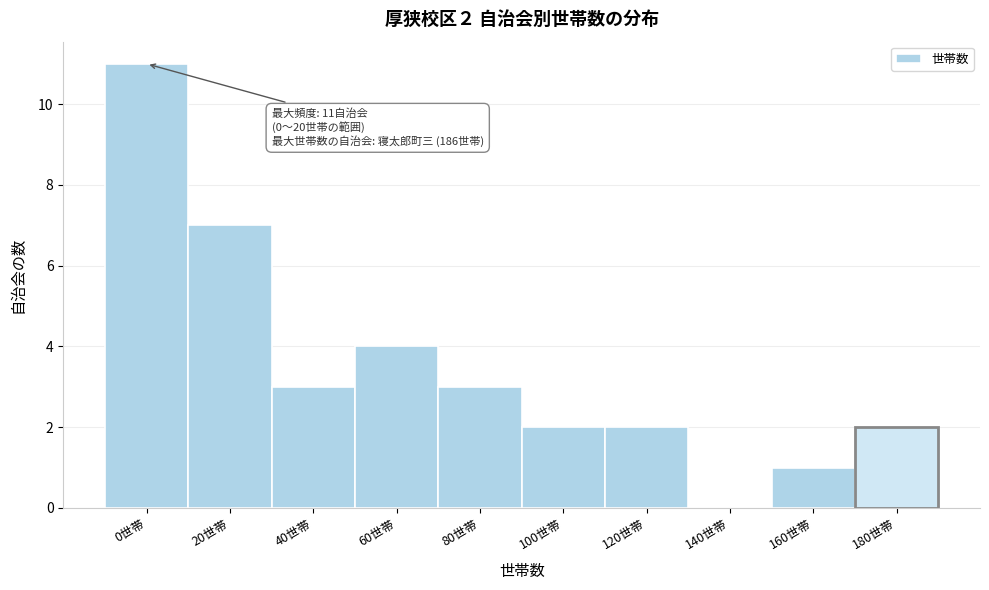

Reading right to left, what are all the values shown in this chart?

180世帯=2	160世帯=1	140世帯=0	120世帯=2	100世帯=2	80世帯=3	60世帯=4	40世帯=3	20世帯=7	0世帯=11